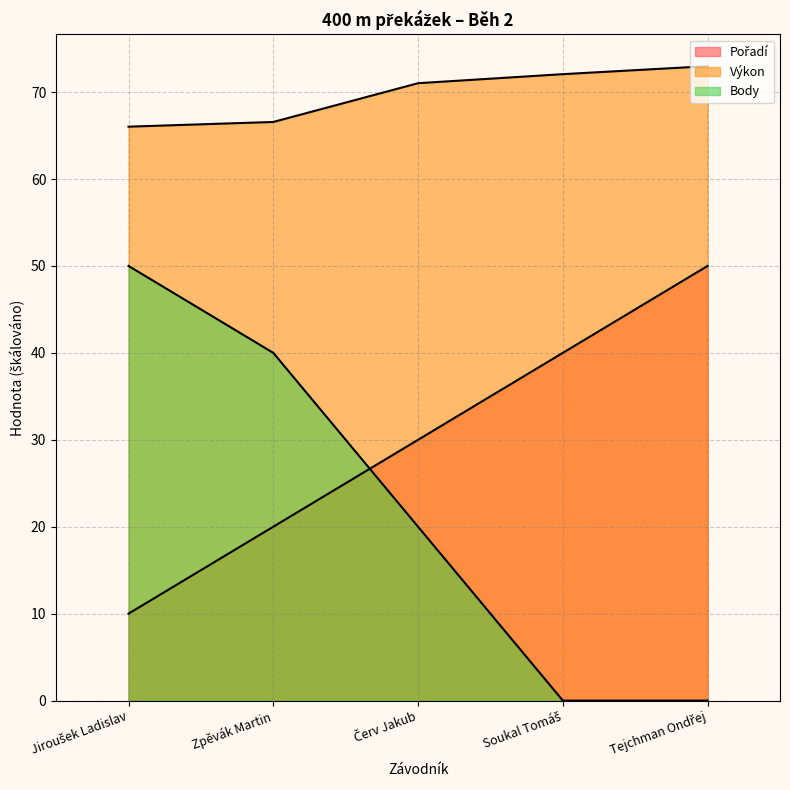

Count the Pořadí values in the range 20 to 40.

3